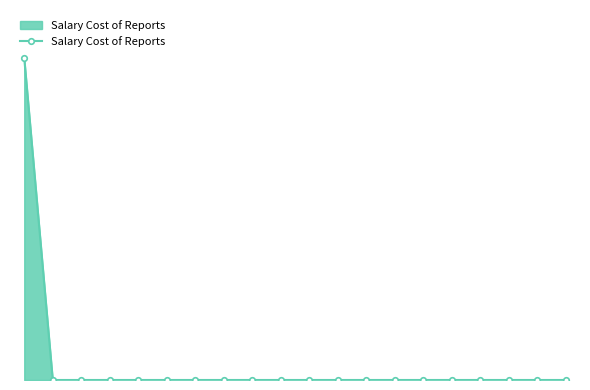

Does the chart have visible grid lines?

No